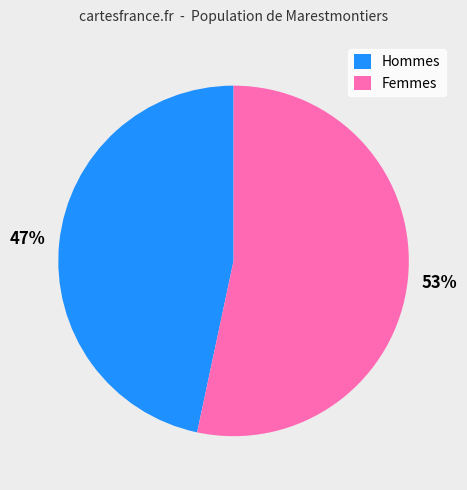

To the nearest percent, what is the combined percentage of Hommes and Femmes?

100%